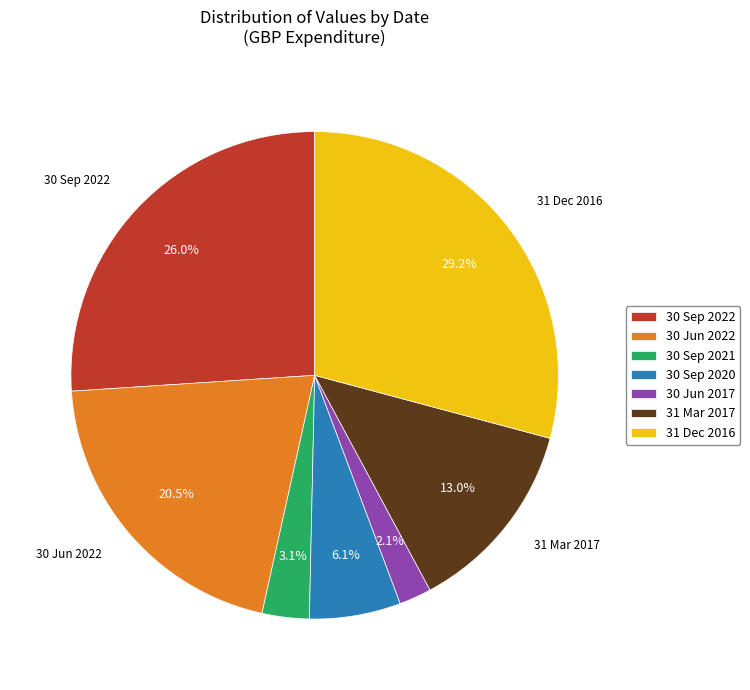

To the nearest percent, what portion does 30 Sep 2020 represent?

6%